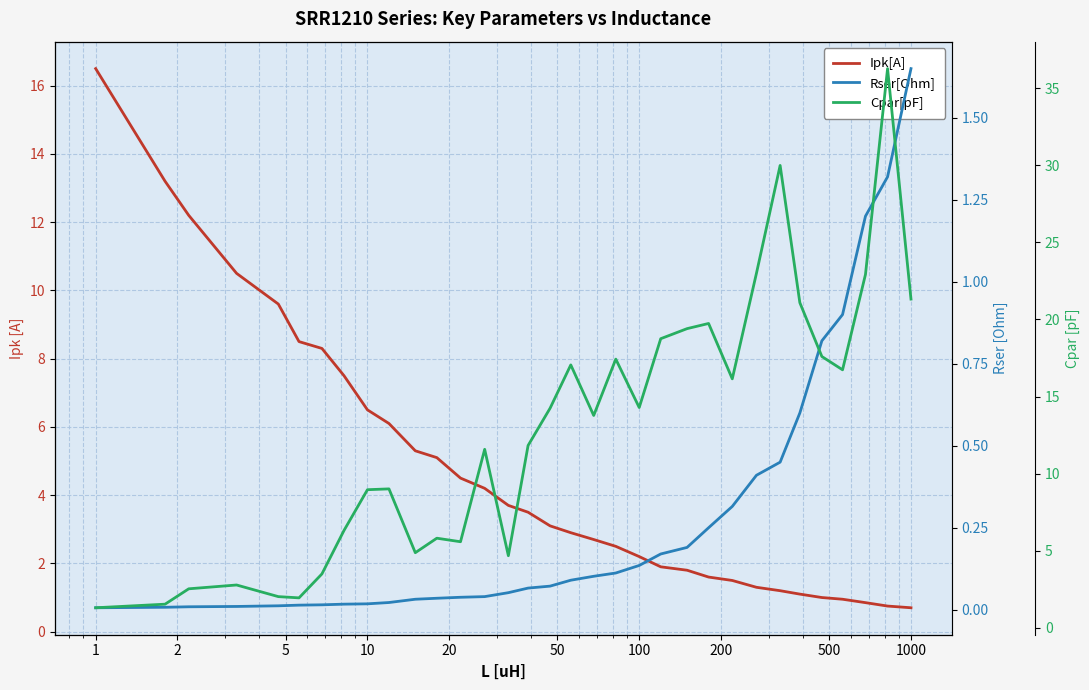

True or false: Rser[Ohm] and Cpar[pF] intersect in this chart.

False